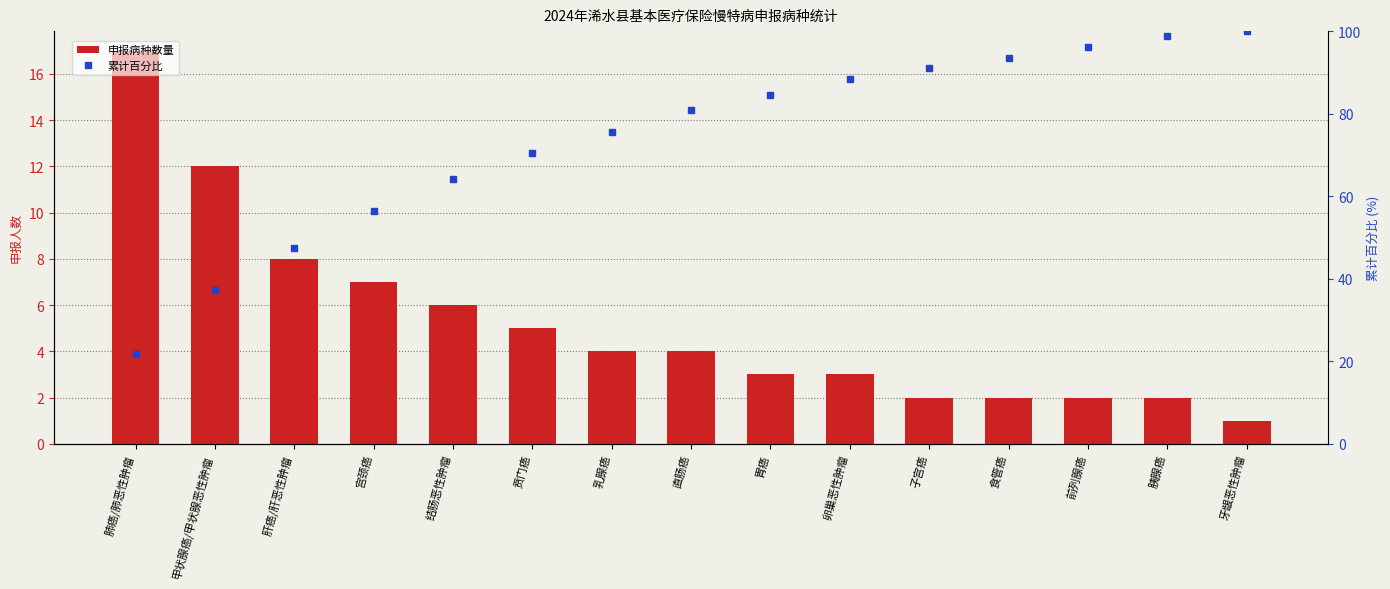

Count the number of categories in the chart.

15